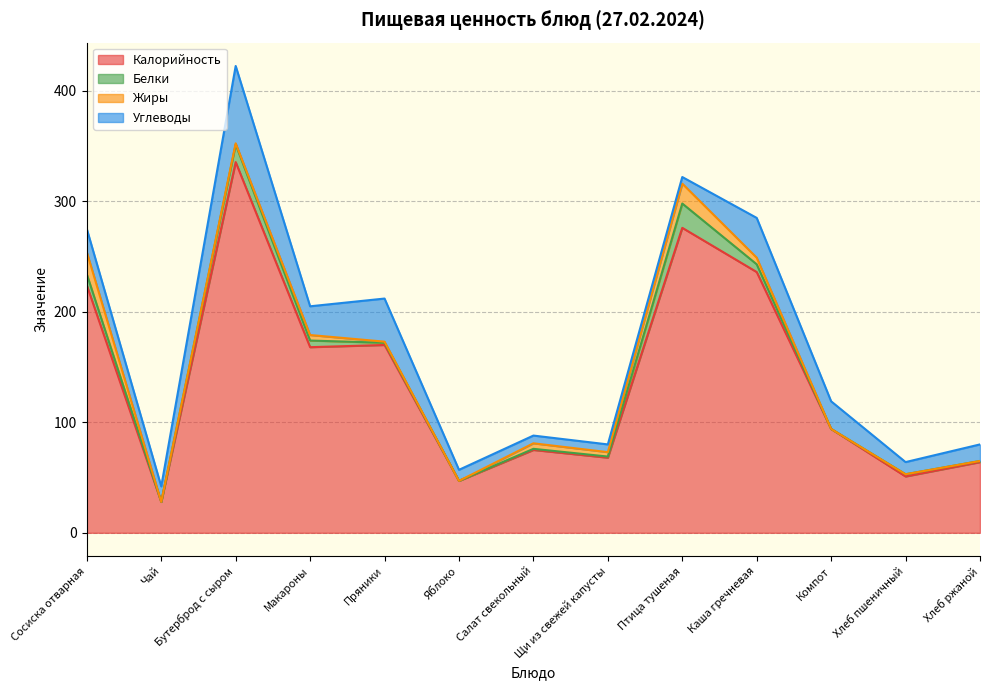

Where is Белки nearest to the value 11?

Сосиска отварная